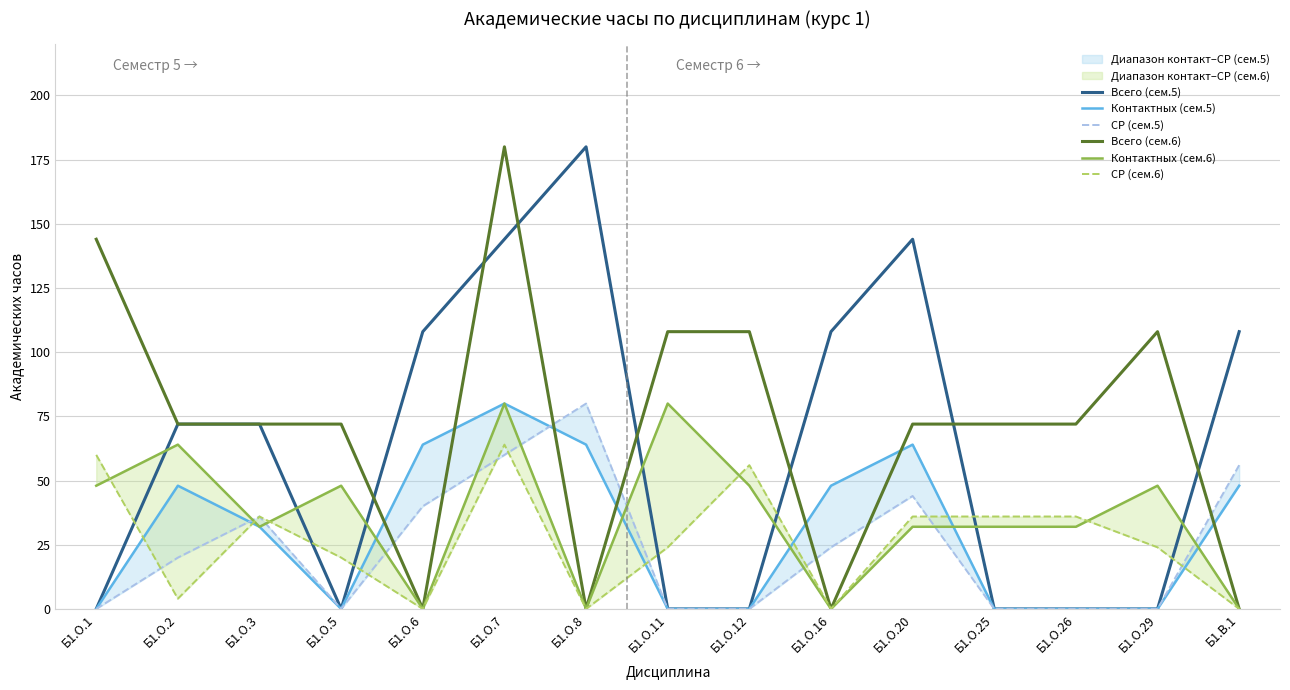

What are all the series names shown in the legend?

Всего (сем.5), Контактных (сем.5), СР (сем.5), Всего (сем.6), Контактных (сем.6), СР (сем.6)